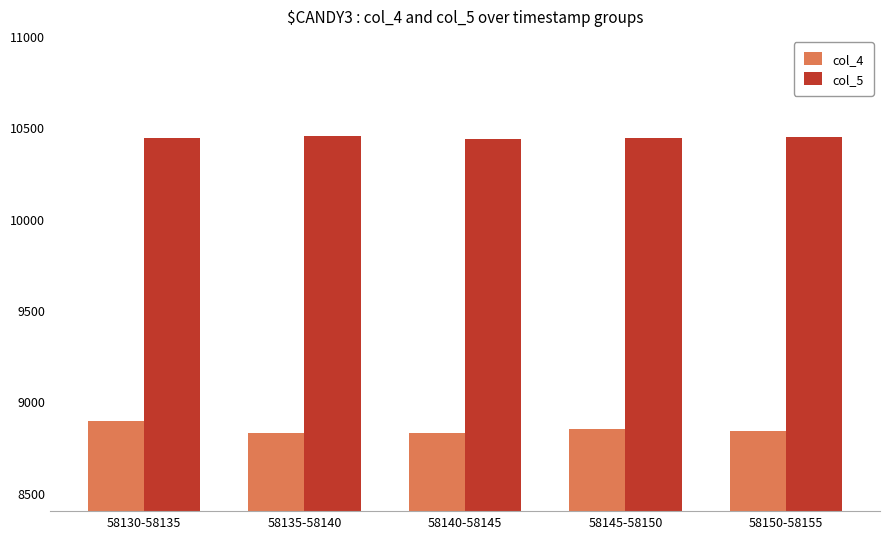

What is the highest value of the col_5 series?

10452